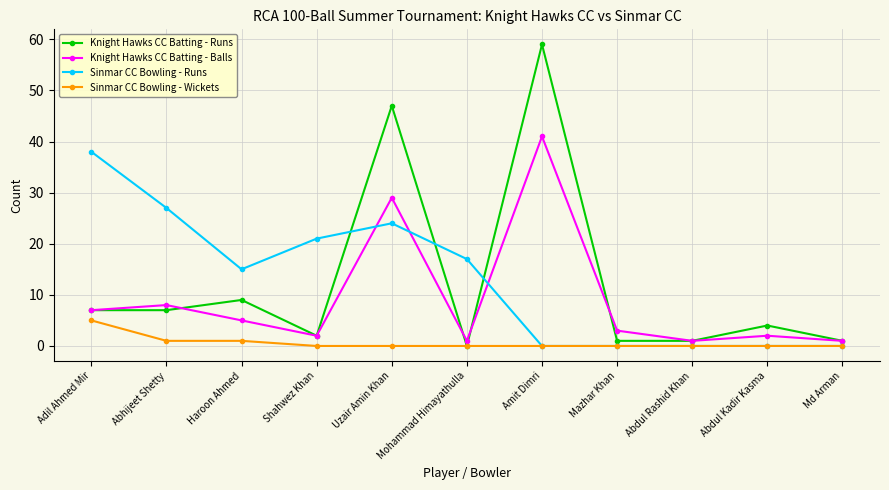

How many interior local peaks does the Knight Hawks CC Batting - Runs series have?

4